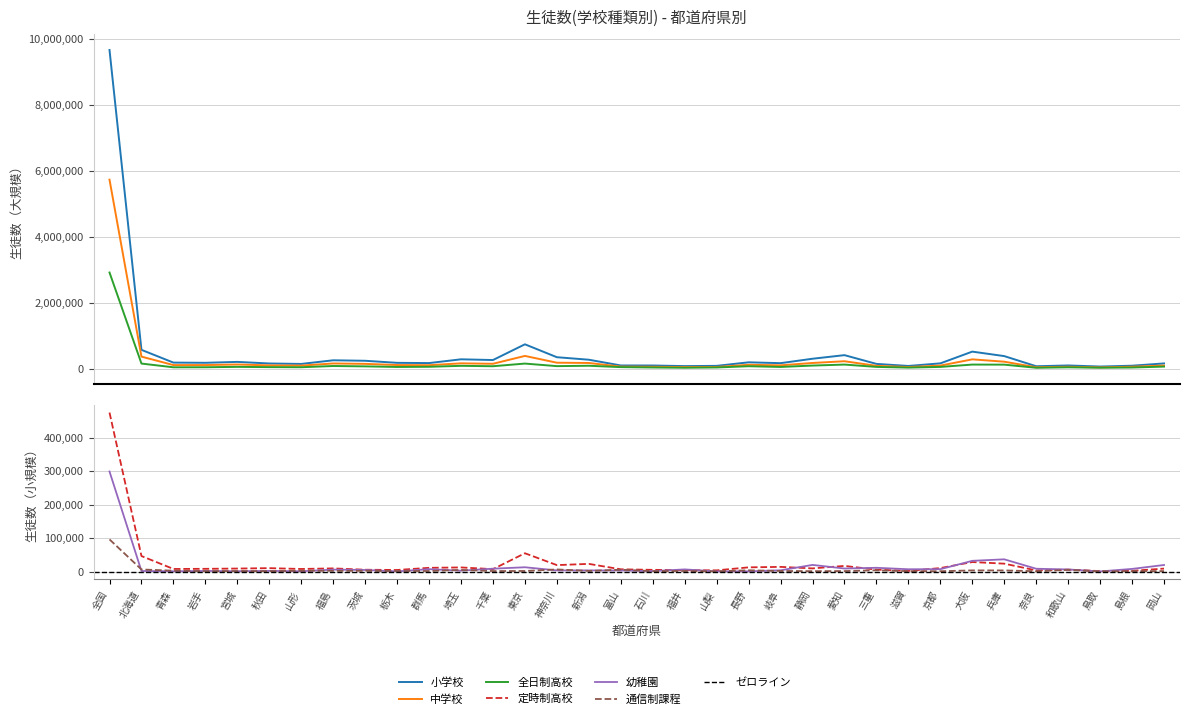

Reading left to right, transcribe all the data shown in this chart.

小学校: 9678236	571820	184298	178492	205800	157615	144198	254668	239907	177360	170057	284349	262377	740015	348119	271812	97521	96371	77937	85373	193098	167363	301856	410853	145259	82331	161183	517870	381841	73636	97625	64382	90019	158915
中学校: 5739798	366073	109287	109467	127107	99897	93326	158042	146128	110362	105527	162114	148792	387389	180962	172906	62667	57180	48724	51551	117963	101513	172919	225907	86613	50254	93433	282623	211801	43727	58647	39183	59171	94976
全日制高校: 2920668	155019	41914	43301	54816	47343	43854	81018	69955	52151	57377	86094	74354	154703	77311	88575	47168	35983	28453	36730	74465	52497	94422	124181	54079	32287	53483	124484	122134	27660	41226	29073	35275	63094
定時制高校: 475446	46295	7689	8061	8892	10081	7629	9367	5349	4599	11059	12226	7116	54648	19194	22867	6630	4998	3941	3514	12489	13890	9333	16808	5601	1811	10293	28380	23522	3367	5622	1282	2107	8764
幼稚園: 299115	1605	695	1726	912	1922	783	5663	4668	405	7022	2499	8508	12762	3309	3310	3042	1195	6319	226	543	3631	19777	8965	11172	6756	7032	31973	36490	8306	6171	275	7807	19543
通信制課程: 96039	6155	2483	1029	1474	1160	2299	2055	2062	1516	1546	4756	1414	1601	6211	1810	5400	1262	1545	736	3653	1671	1053	1356	3700	1080	895	3352	3233	889	4851	566	1104	1255